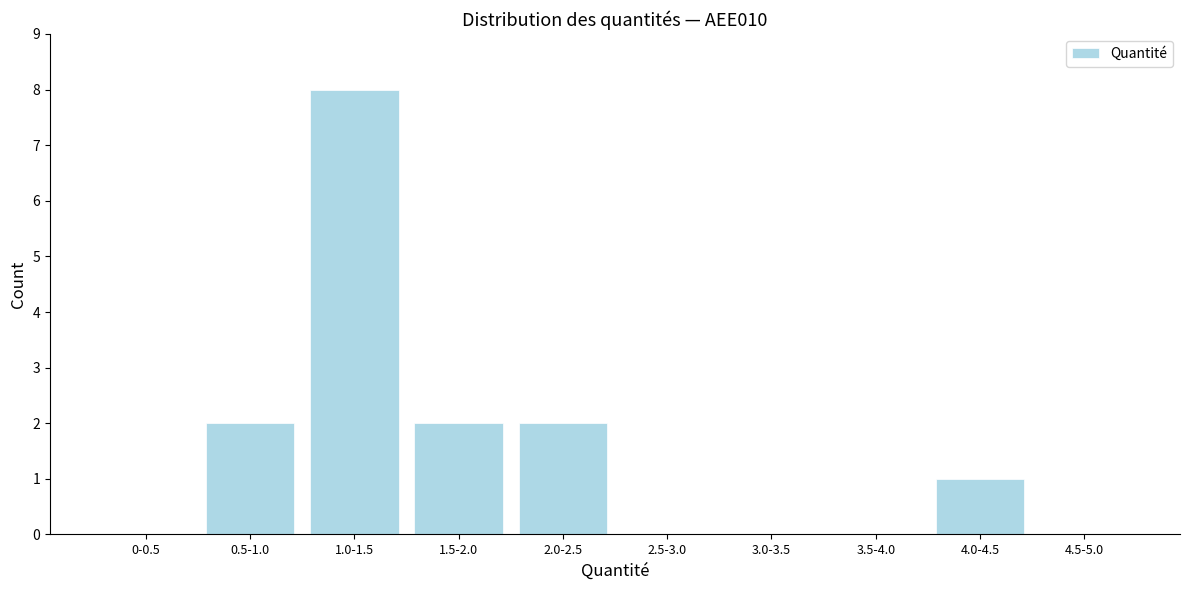

Reading left to right, list all the values displayed in this chart.

0-0.5=0	0.5-1.0=2	1.0-1.5=8	1.5-2.0=2	2.0-2.5=2	2.5-3.0=0	3.0-3.5=0	3.5-4.0=0	4.0-4.5=1	4.5-5.0=0